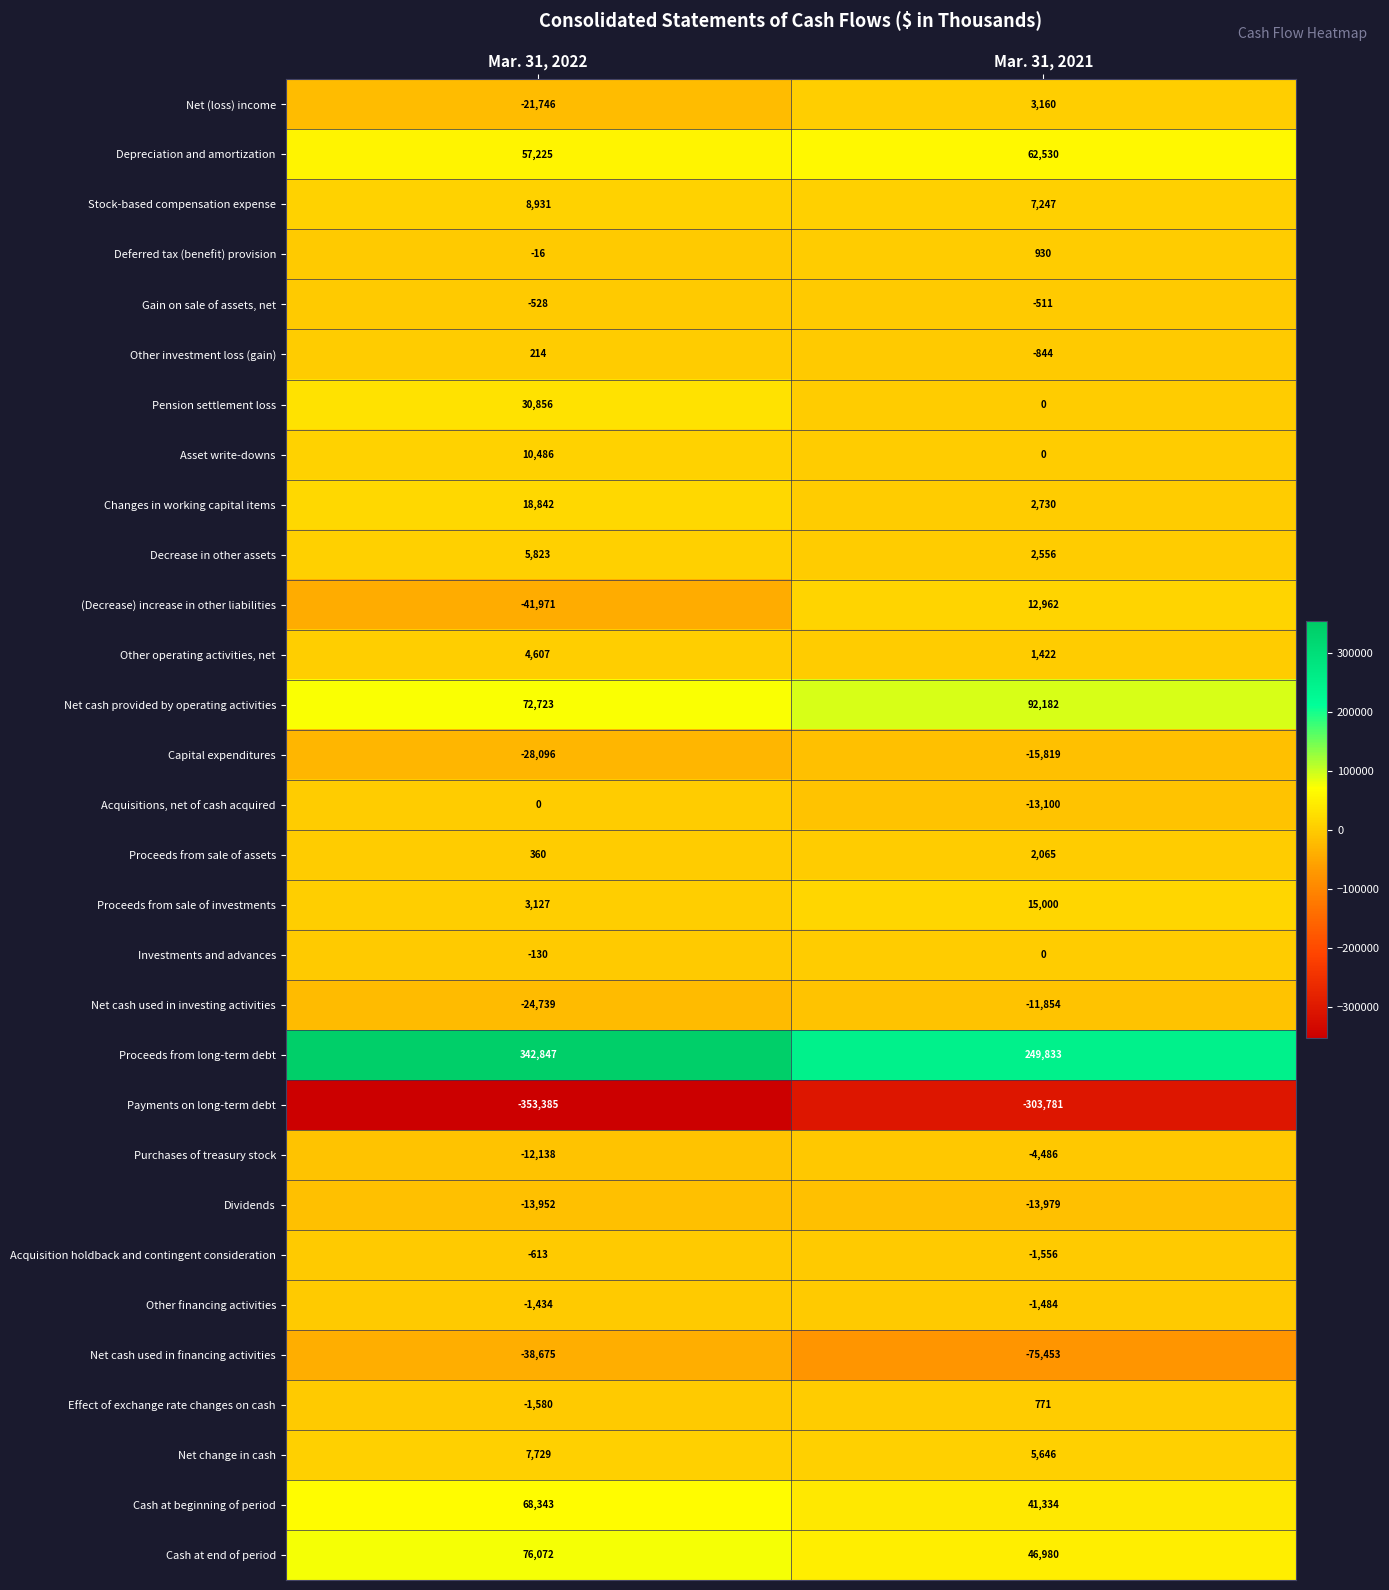

What is the sum of the Net change in cash values at Mar. 31, 2021 and Mar. 31, 2022?

13375